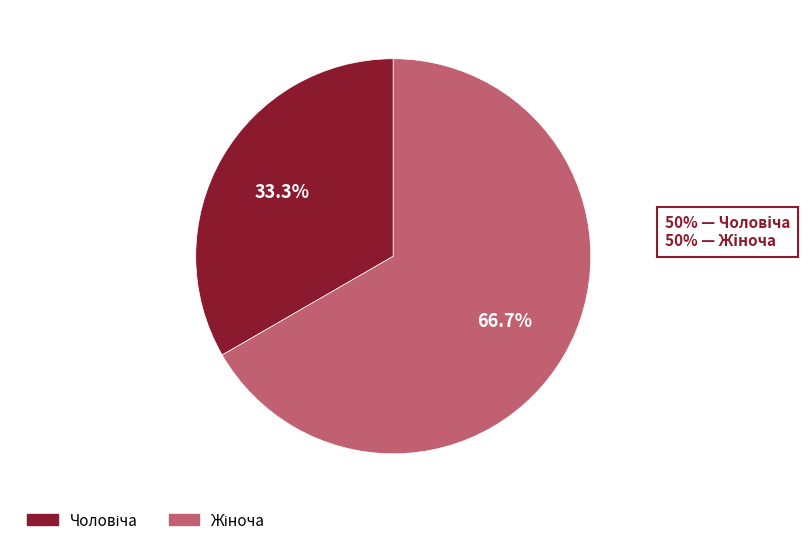

Count the number of slices in the pie.

2